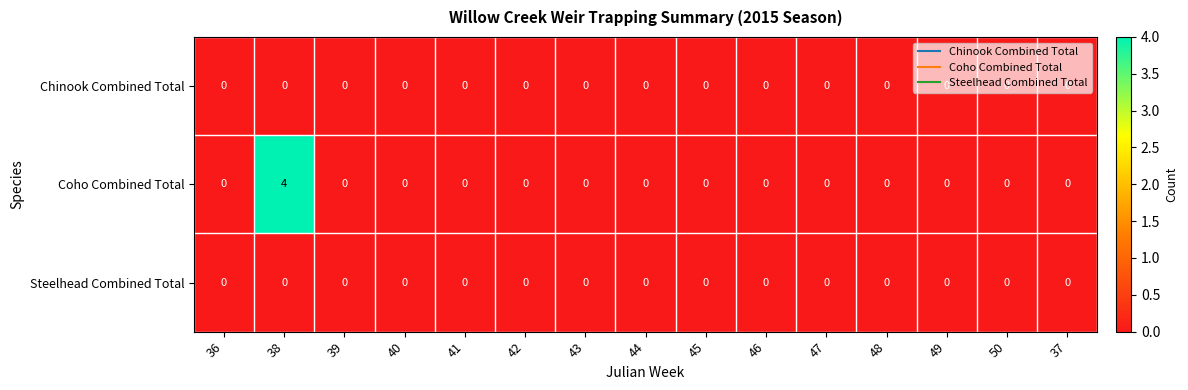

Which category has the highest value in the Coho Combined Total series?

38